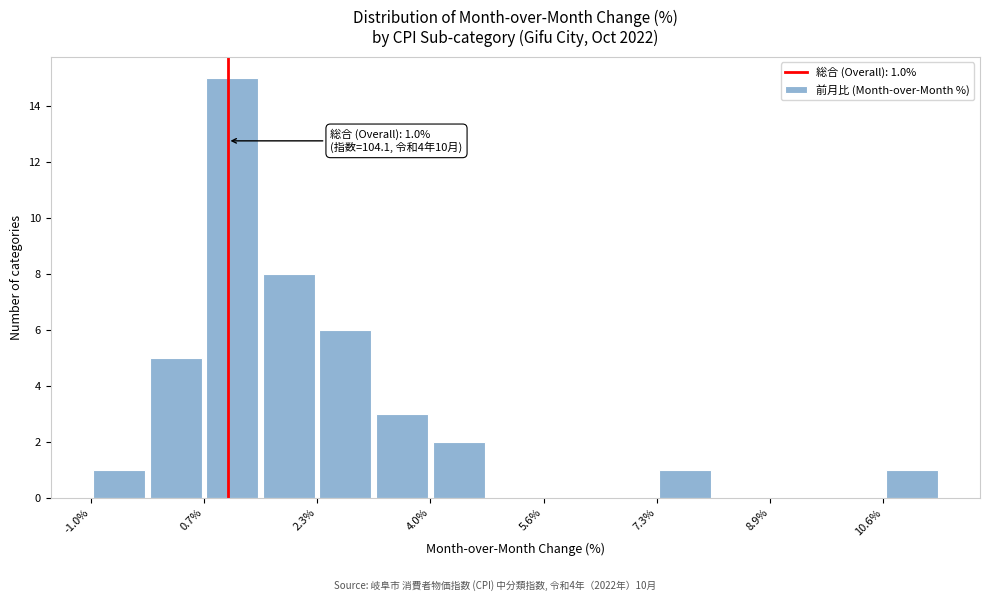

Over which range of the x-axis is the bar tallest?

0.6 to 1.4